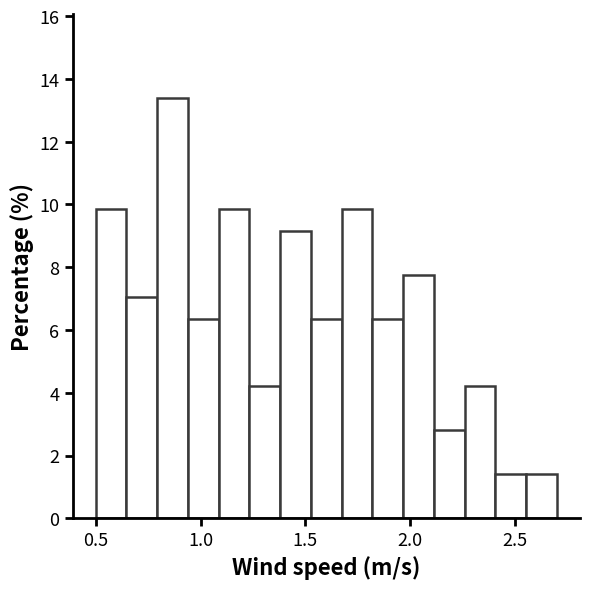

Read against the x-axis, roughly where is the centre of the tallest bar?

0.85